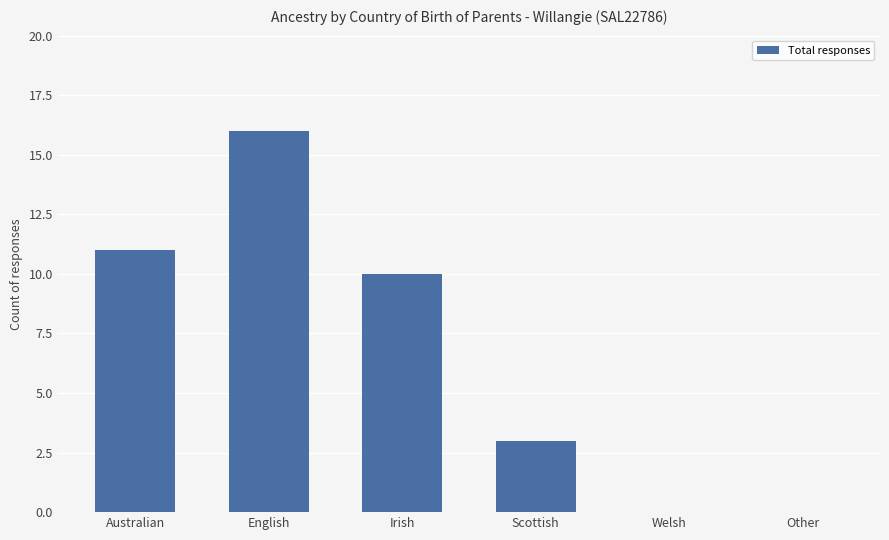

True or false: the data shows -8 at Welsh.

False